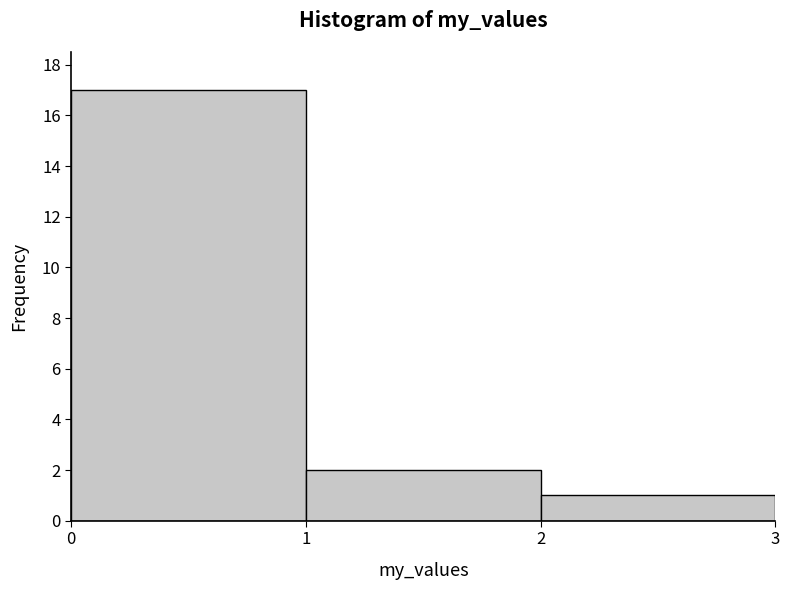

Reading left to right, what are all the values shown in this chart?

17	2	1